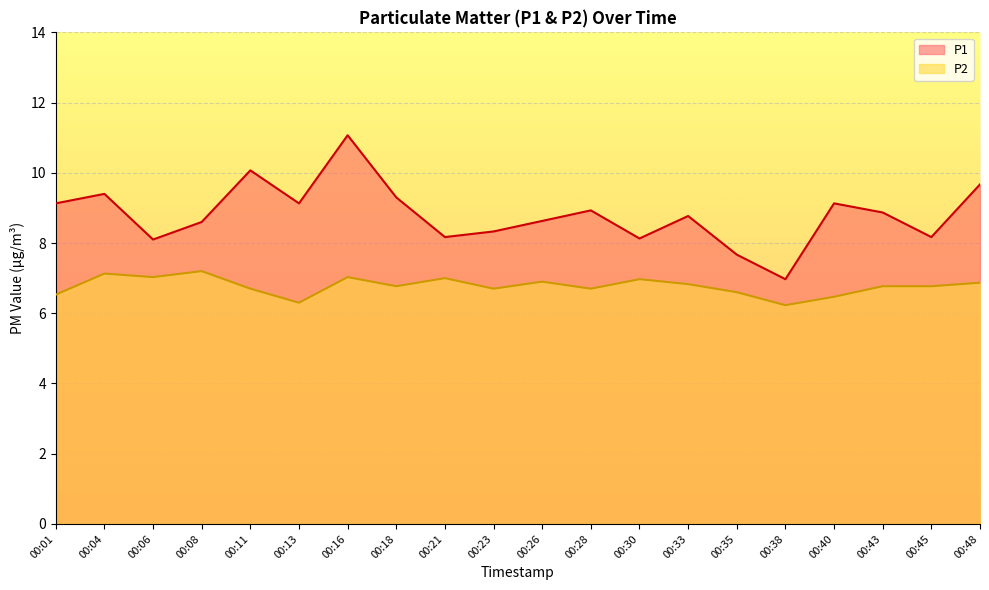

Reading left to right, what are all the values shown in this chart?

P1: 00:01=9.1	00:04=9.4	00:06=8.1	00:08=8.6	00:11=10.1	00:13=9.1	00:16=11.1	00:18=9.3	00:21=8.2	00:23=8.3	00:26=8.6	00:28=8.9	00:30=8.1	00:33=8.8	00:35=7.7	00:38=7.0	00:40=9.1	00:43=8.9	00:45=8.2	00:48=9.7
P2: 00:01=6.5	00:04=7.1	00:06=7.0	00:08=7.2	00:11=6.7	00:13=6.3	00:16=7.0	00:18=6.8	00:21=7.0	00:23=6.7	00:26=6.9	00:28=6.7	00:30=7.0	00:33=6.8	00:35=6.6	00:38=6.2	00:40=6.5	00:43=6.8	00:45=6.8	00:48=6.9